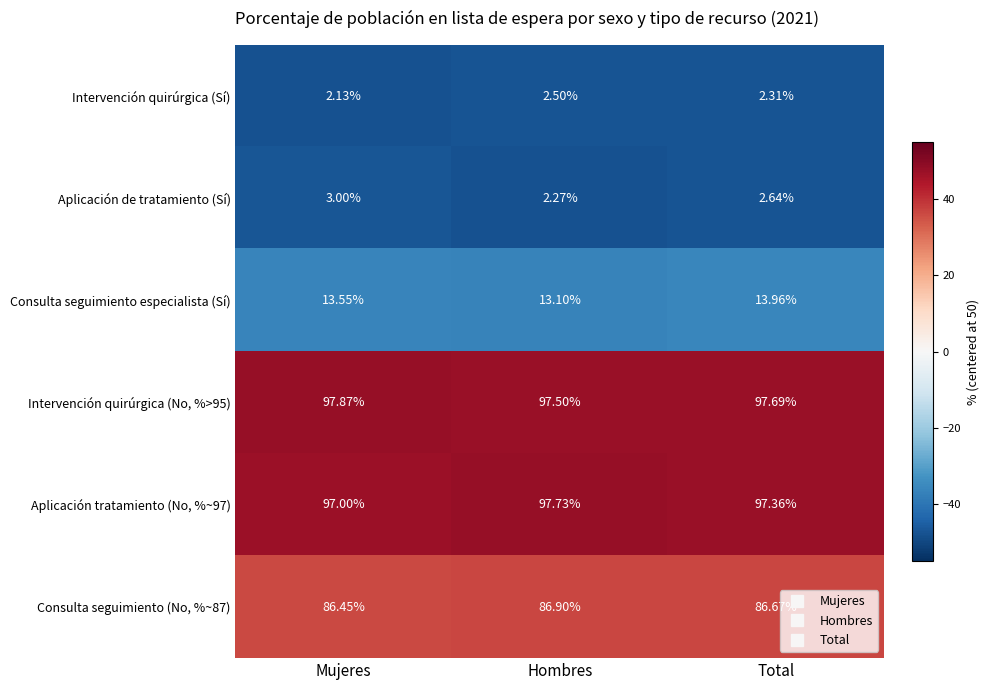

List the labels in order of Intervención quirúrgica (Sí) value, smallest first.

Mujeres, Total, Hombres